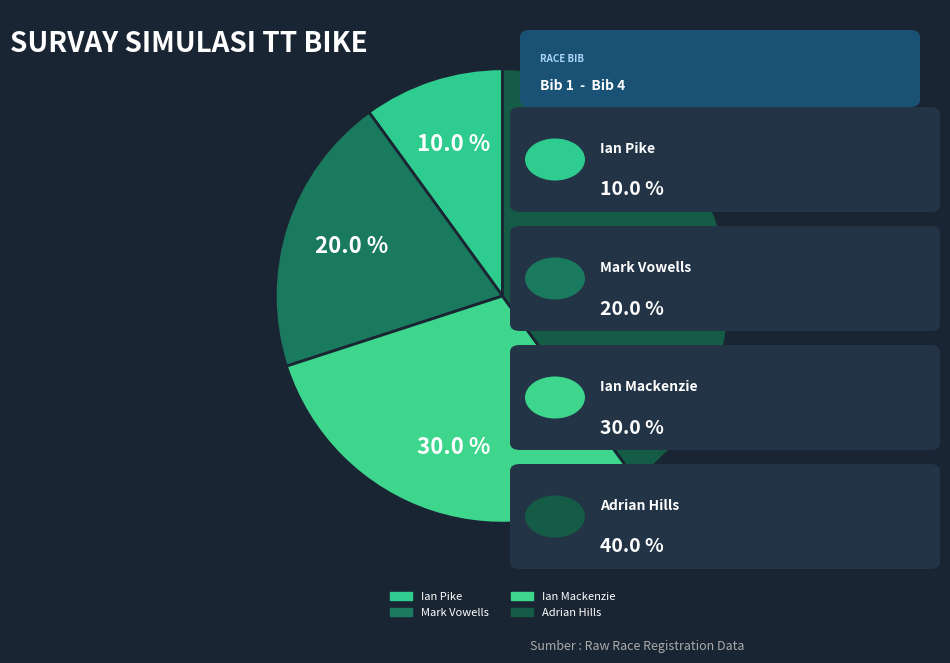

To the nearest percent, what is the combined percentage of Mark Vowells and Adrian Hills?

60%